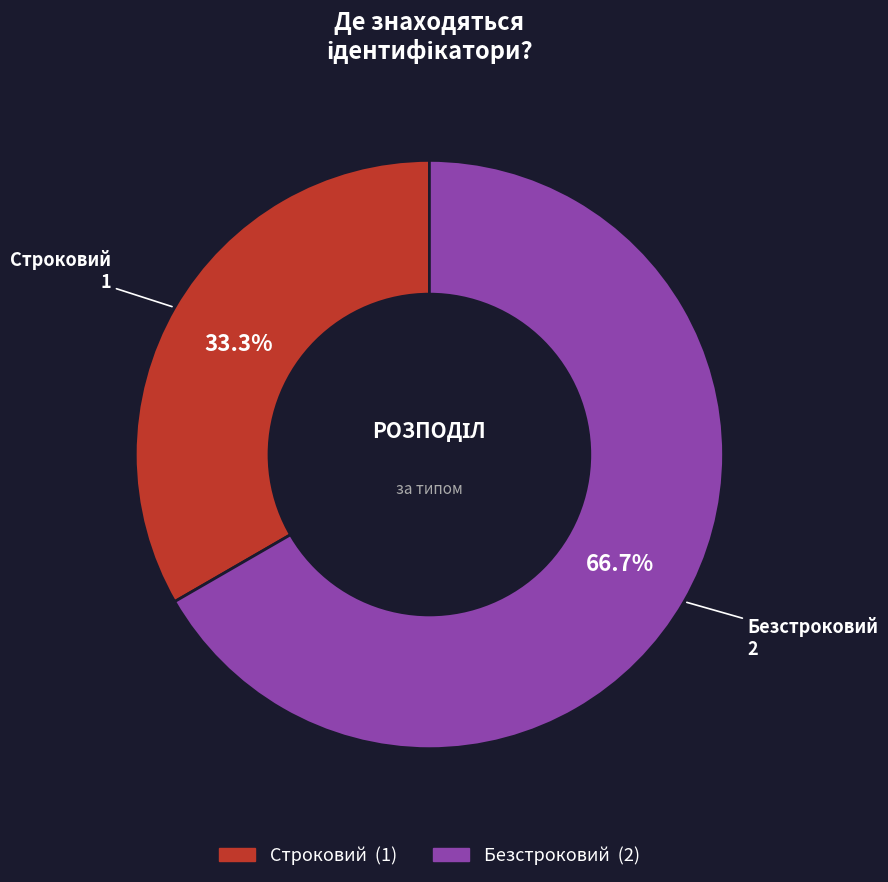

Count the number of slices in the pie.

2